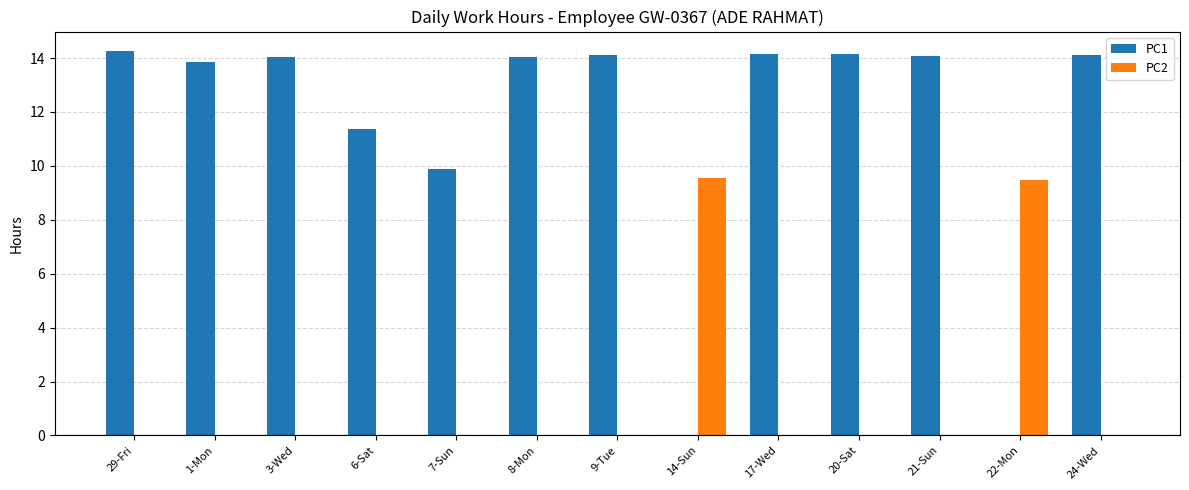

Is it true that PC1 equals 9.9 at 7-Sun?

True